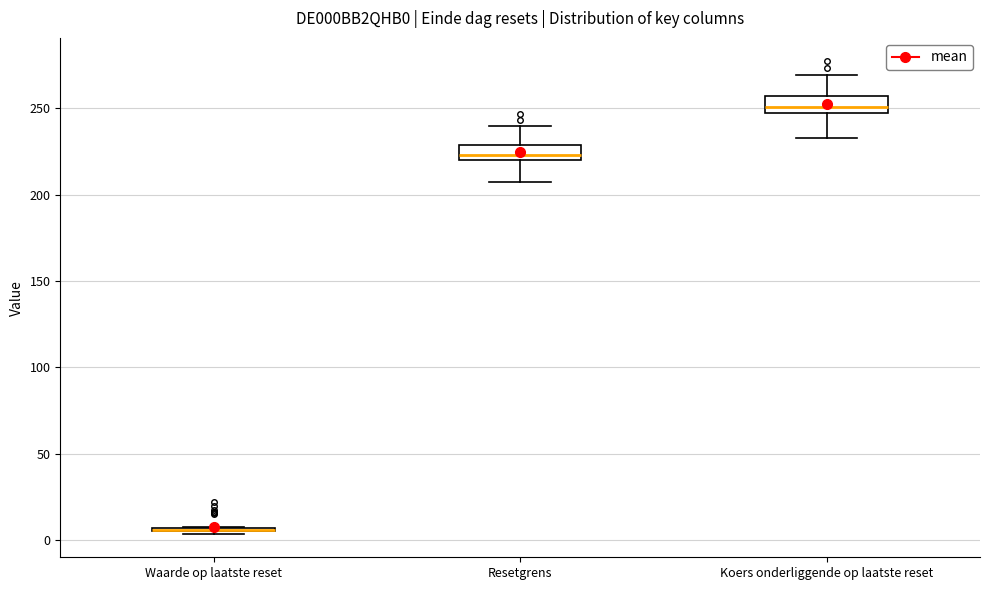

Reading left to right, transcribe this box plot: for each box, give where its median line is, the range the box spans, and where its two whiskers end, as read against the y-axis. The values are not printed on the chart, so give them approximately, as read against the axis.

Waarde op laatste reset: box collapsed to a line at 5, whiskers 5 to 5
Resetgrens: median 225, box 220 to 230, whiskers 205 to 240
Koers onderliggende op laatste reset: median 250, box 245 to 255, whiskers 235 to 270